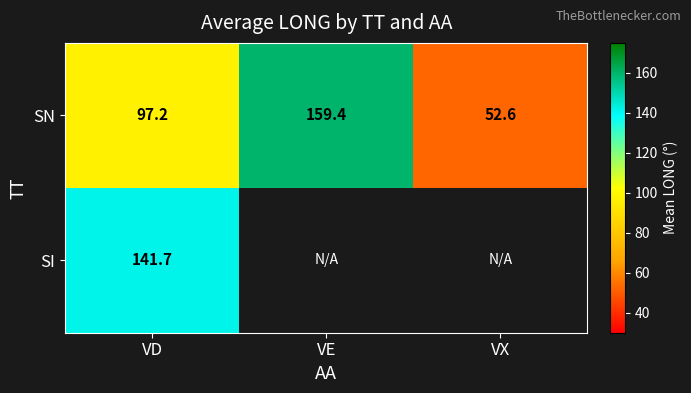

At which label does SN reach its peak?

VE